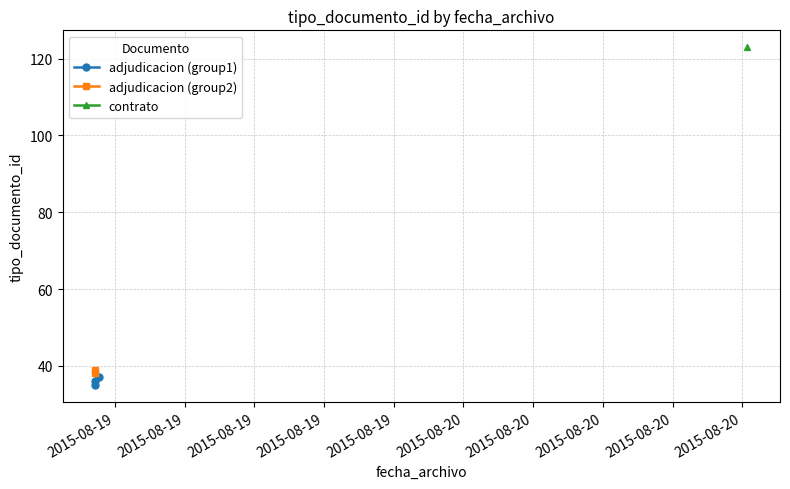

At which category does the data reach its first local valley?

2015-08-19 08:08:25